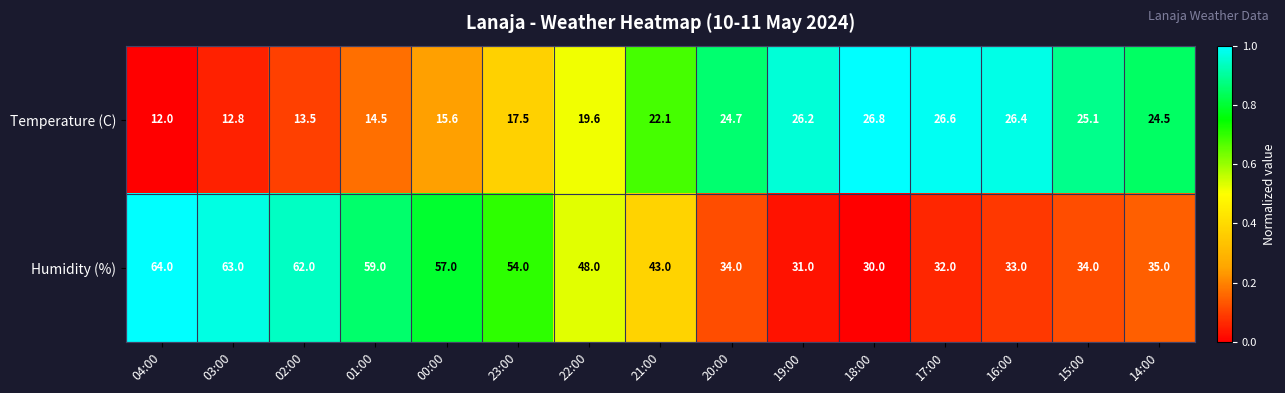

What is the difference between the Humidity (%) values at 15:00 and 17:00?

2.0